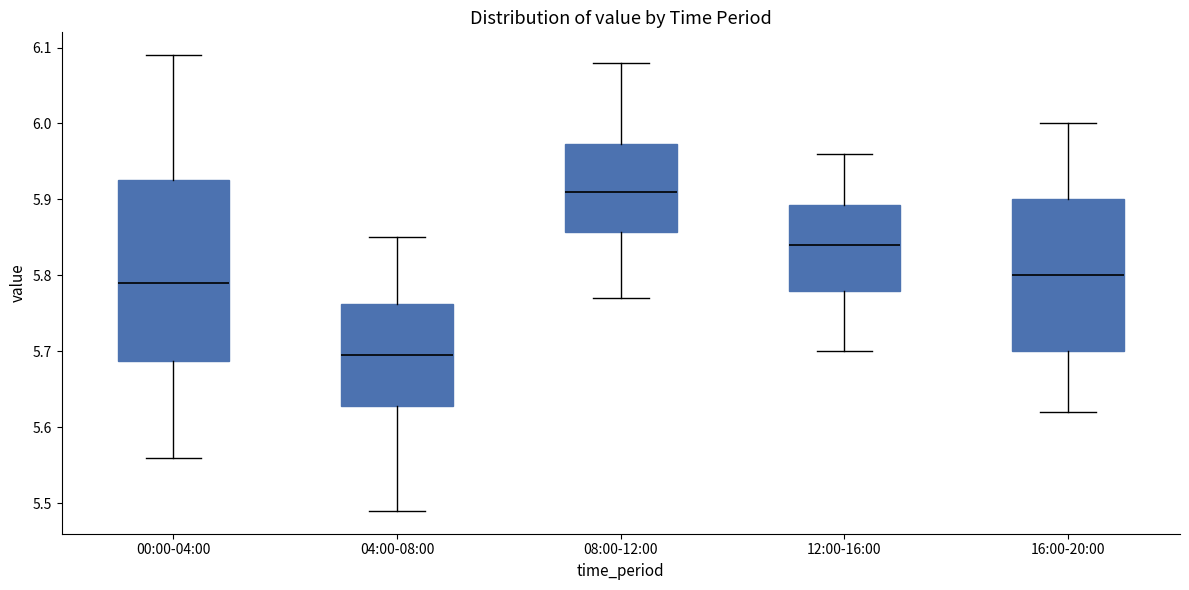

Reading left to right, read every box against the y-axis: the position of its median line, the range the box covers, and the ends of its whiskers. The values are not printed on the chart, so give them approximately, as read against the axis.

00:00-04:00: median 5.79, box 5.69 to 5.93, whiskers 5.56 to 6.09
04:00-08:00: median 5.70, box 5.63 to 5.76, whiskers 5.49 to 5.85
08:00-12:00: median 5.91, box 5.86 to 5.97, whiskers 5.77 to 6.08
12:00-16:00: median 5.84, box 5.78 to 5.89, whiskers 5.70 to 5.96
16:00-20:00: median 5.80, box 5.70 to 5.90, whiskers 5.62 to 6.00